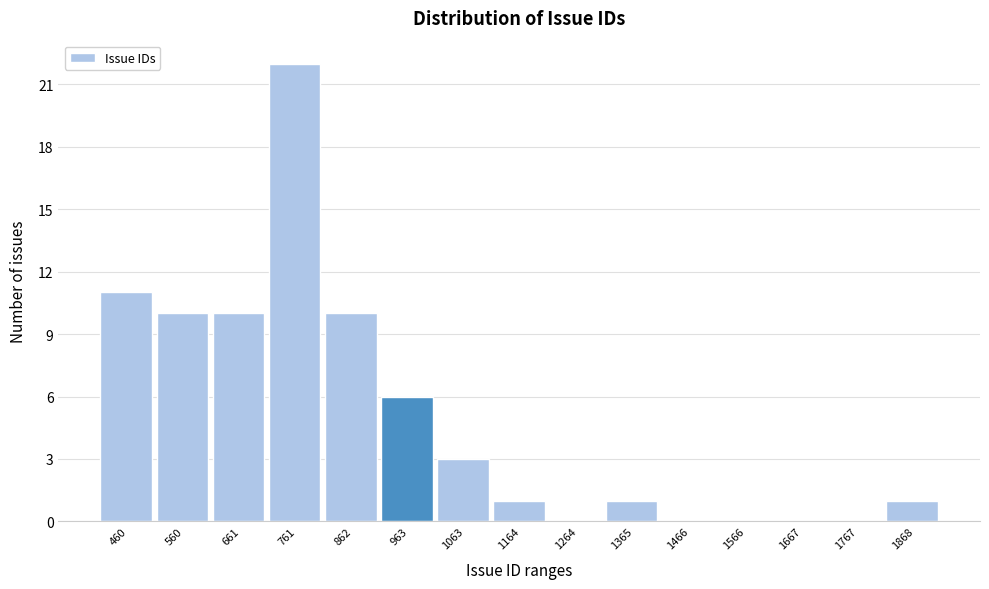

Reading left to right, extract all data points from this chart.

460=11	560=10	661=10	761=22	862=10	963=6	1063=3	1164=1	1264=0	1365=1	1466=0	1566=0	1667=0	1767=0	1868=1